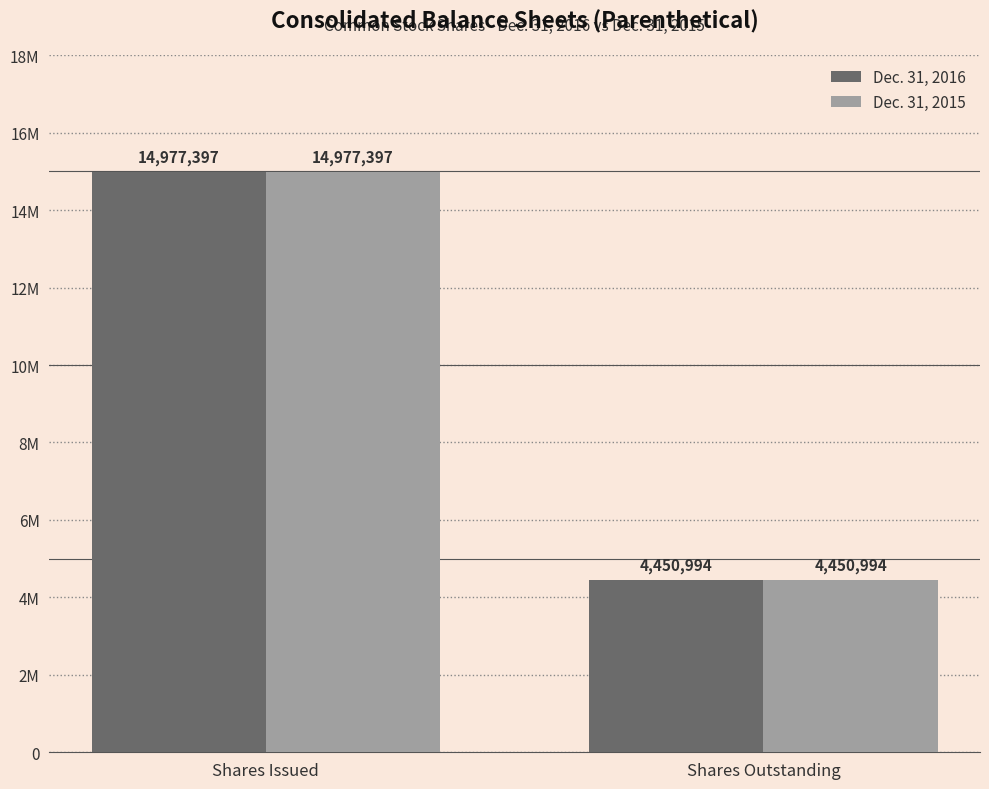

Are the bars horizontal?

No